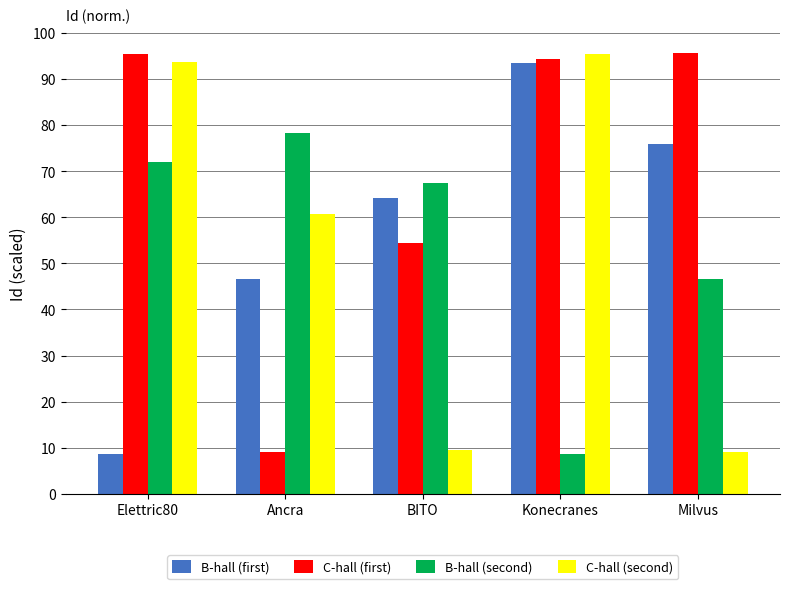

Count the number of categories in the chart.

5